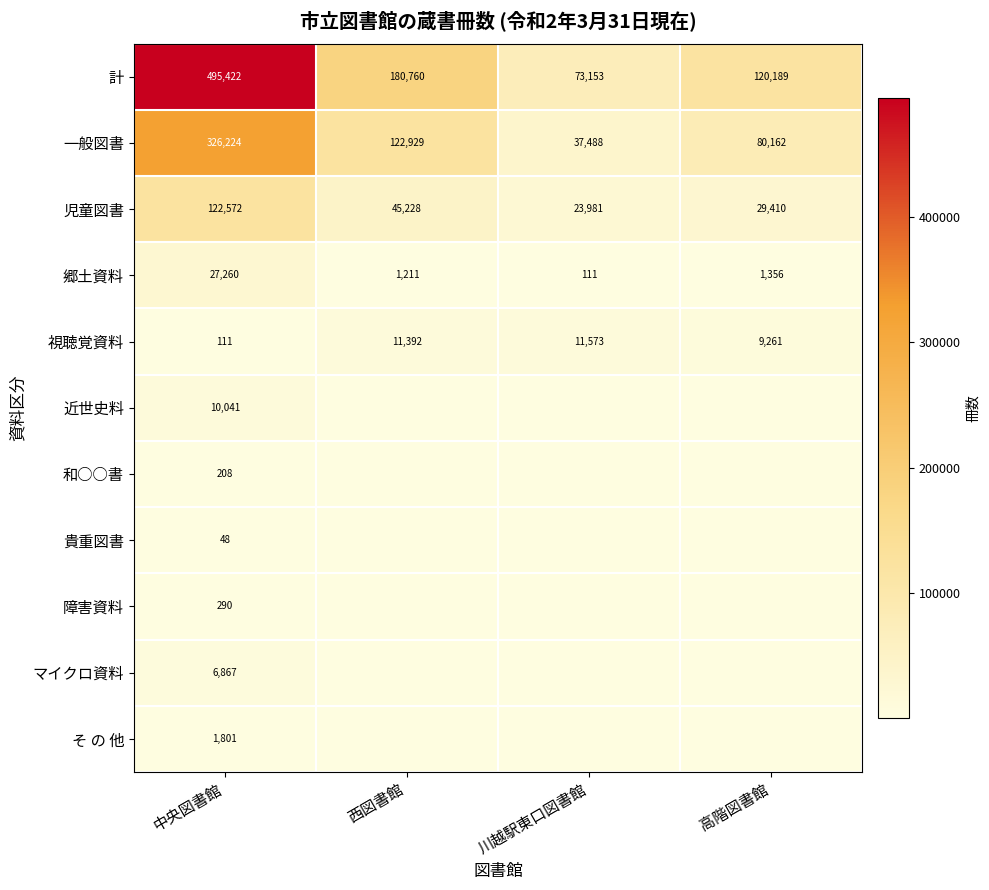

Which category has the lowest value in the 一般図書 series?

川越駅東口図書館